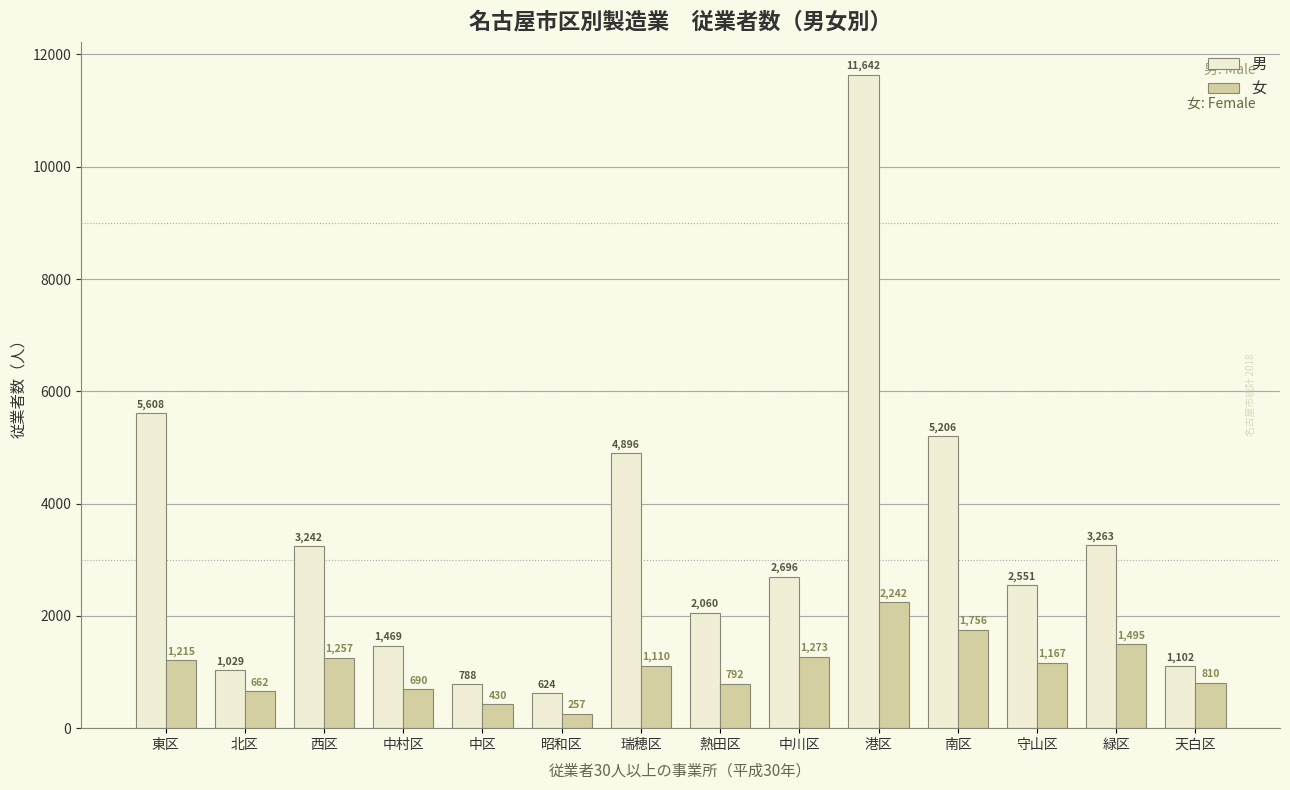

Count the number of data series in this chart.

2